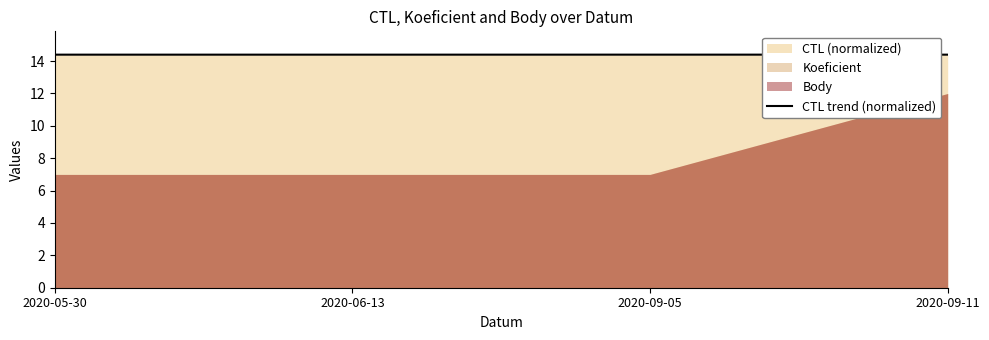

What is the sum of the values at 2020-06-13 and 2020-09-11?

28.8